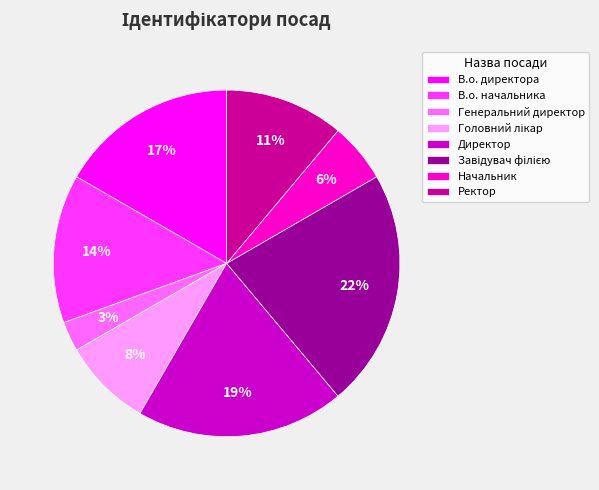

Which category has the smallest portion of the pie?

Генеральний директор